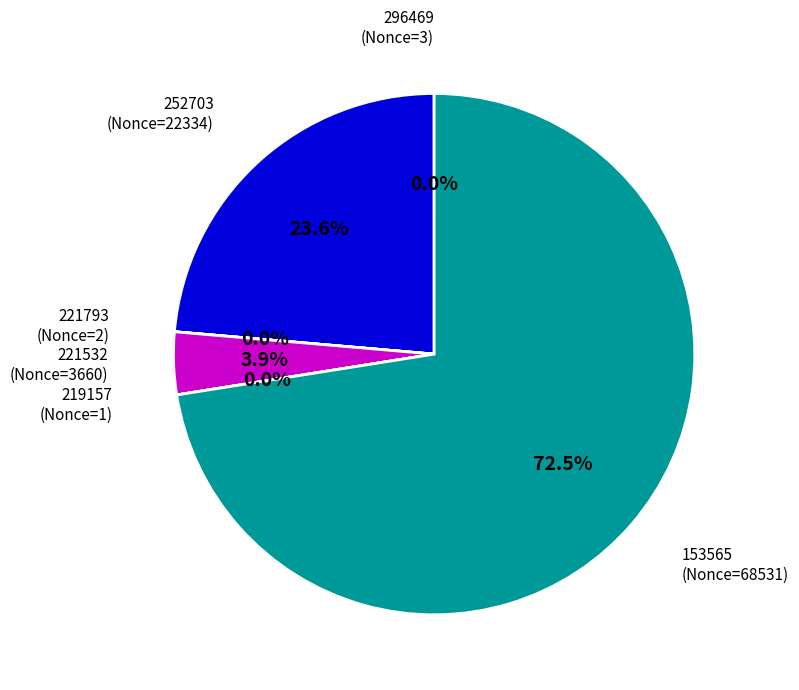

What is the largest slice in the pie chart?

153565 (Nonce=68531)